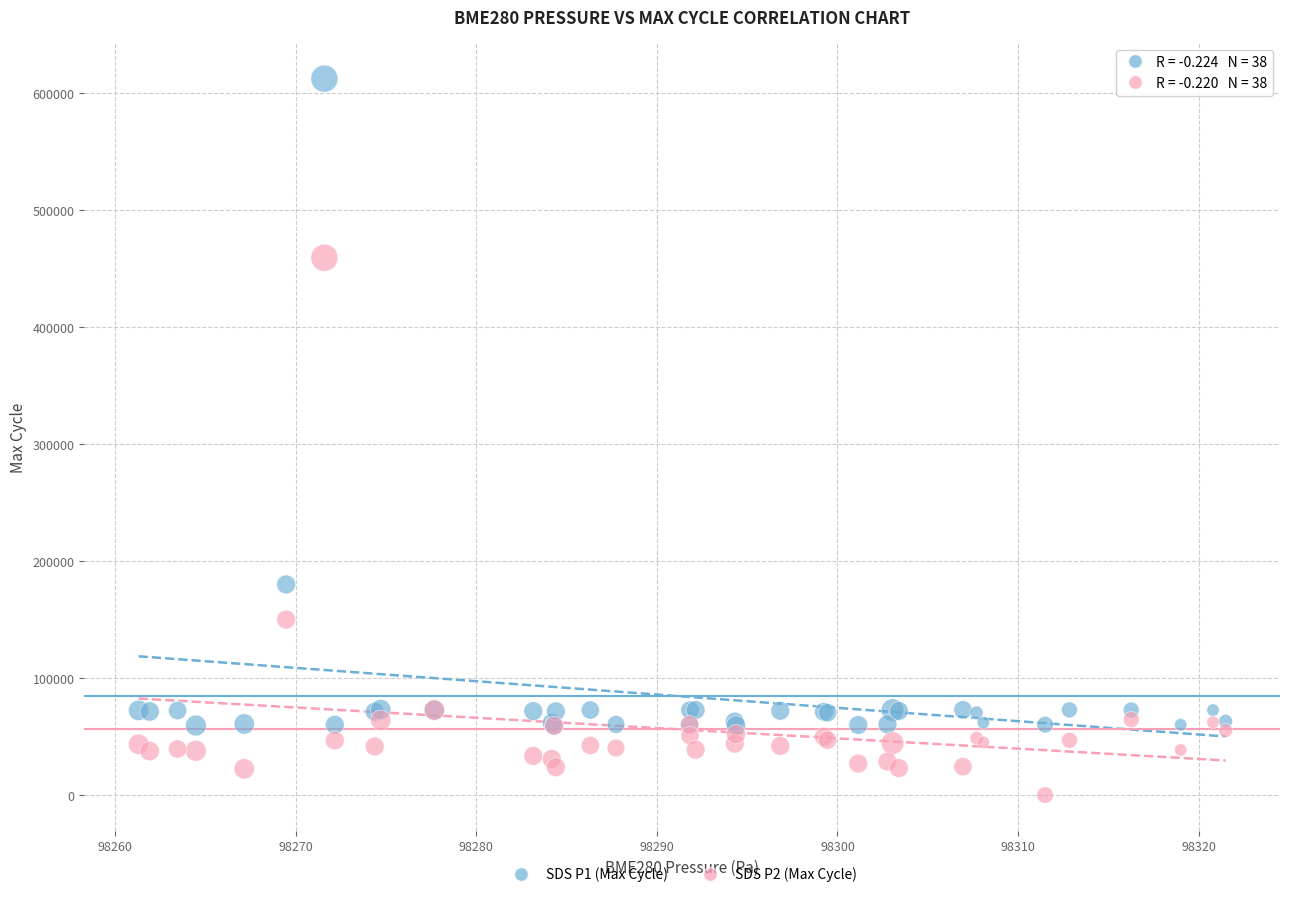

Across all series, what Y value is closest to 306328?

180144.0